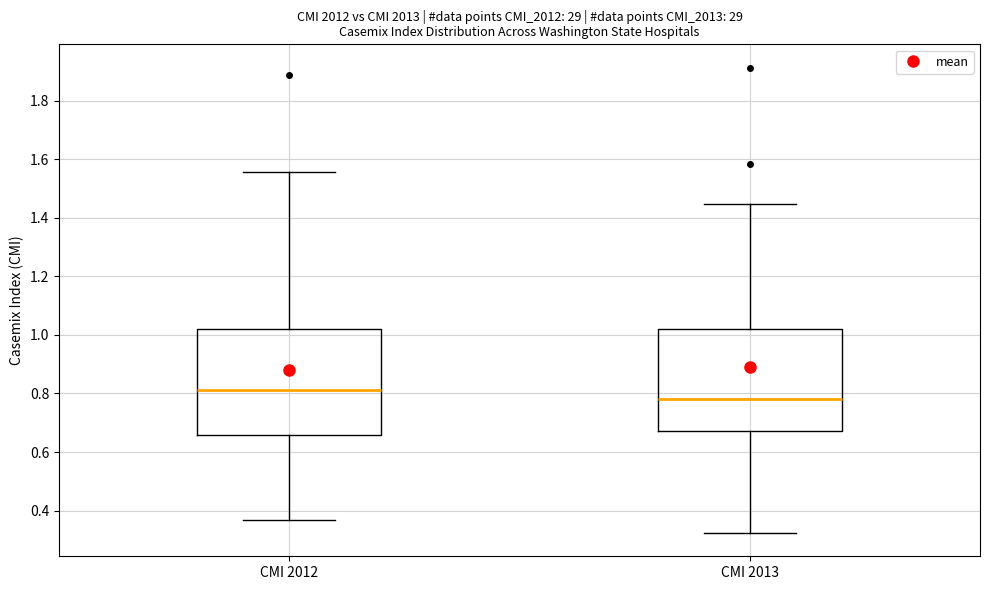

Reading left to right, read every box against the y-axis: the position of its median line, the range the box covers, and the ends of its whiskers. The values are not printed on the chart, so give them approximately, as read against the axis.

CMI 2012: median 0.82, box 0.66 to 1.02, whiskers 0.36 to 1.56
CMI 2013: median 0.78, box 0.68 to 1.02, whiskers 0.32 to 1.44